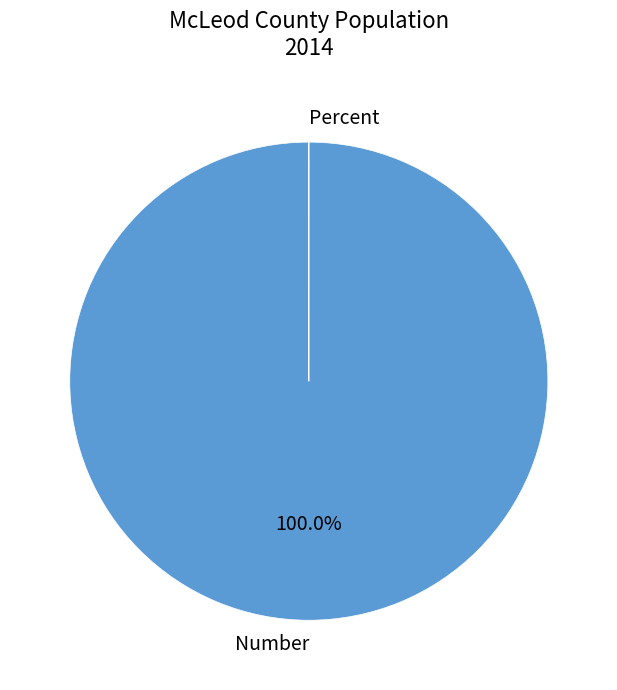

Is it true that Number is 100% of the pie?

True